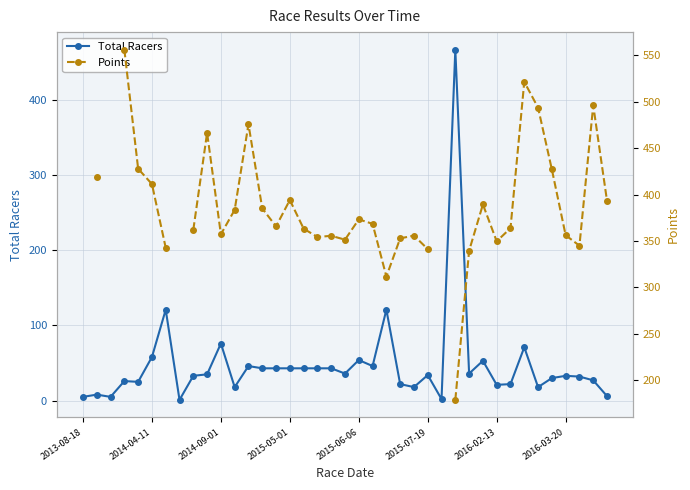

Does the chart display data point markers on the line(s)?

Yes